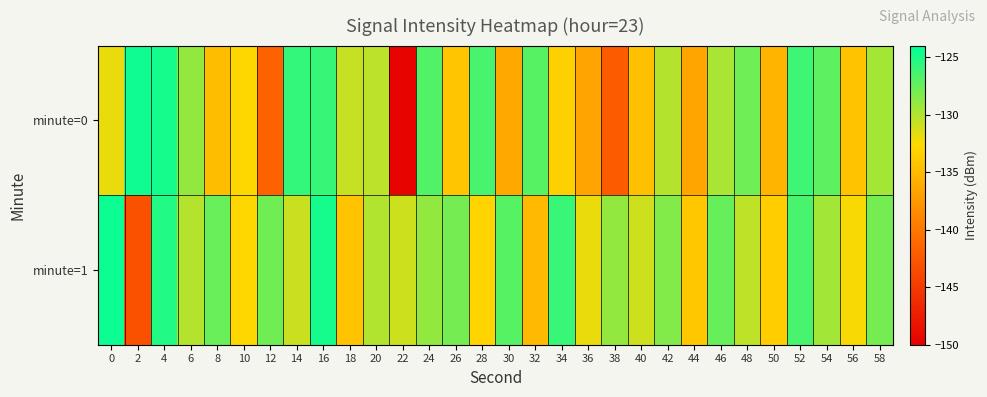

At 36, list the series in order from smallest to largest.

minute=0, minute=1